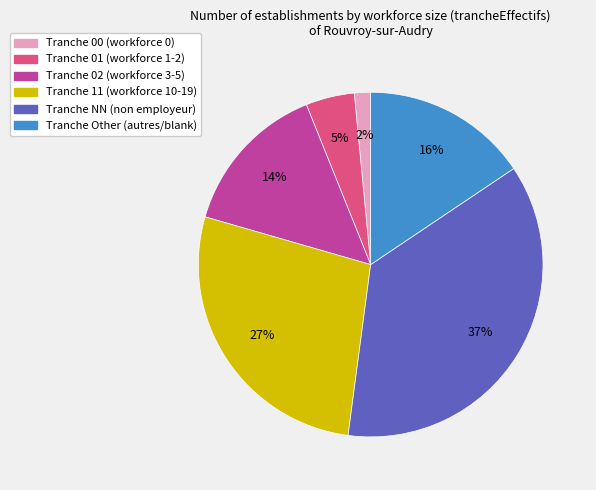

Does any single category account for the majority?

No